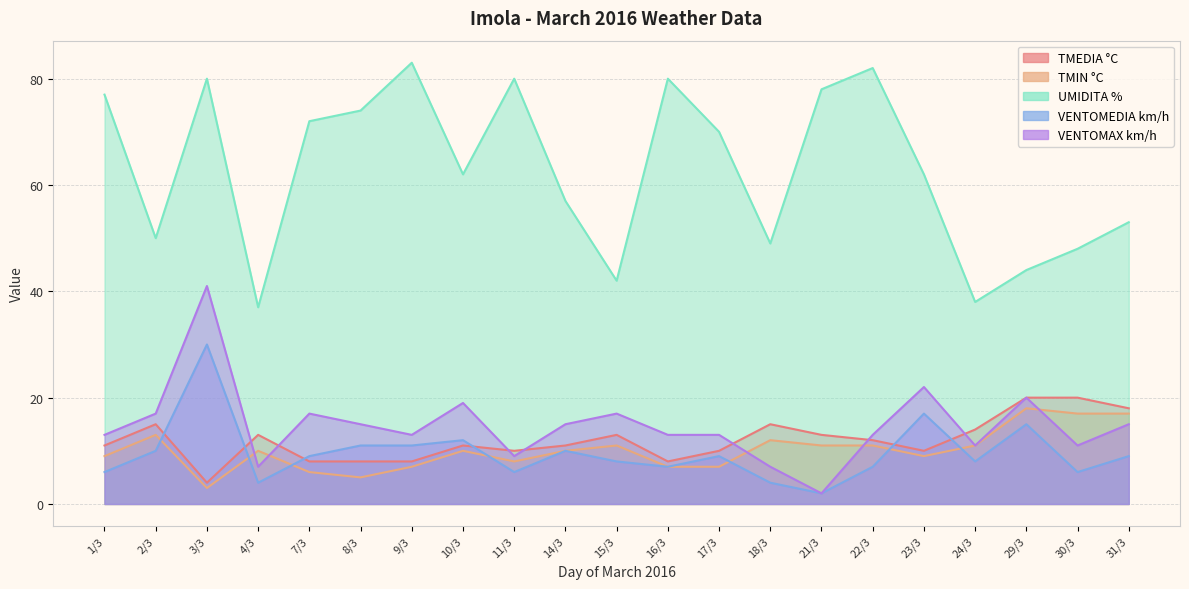

What is the difference between the maximum and second lowest values in the TMIN °C series?

13